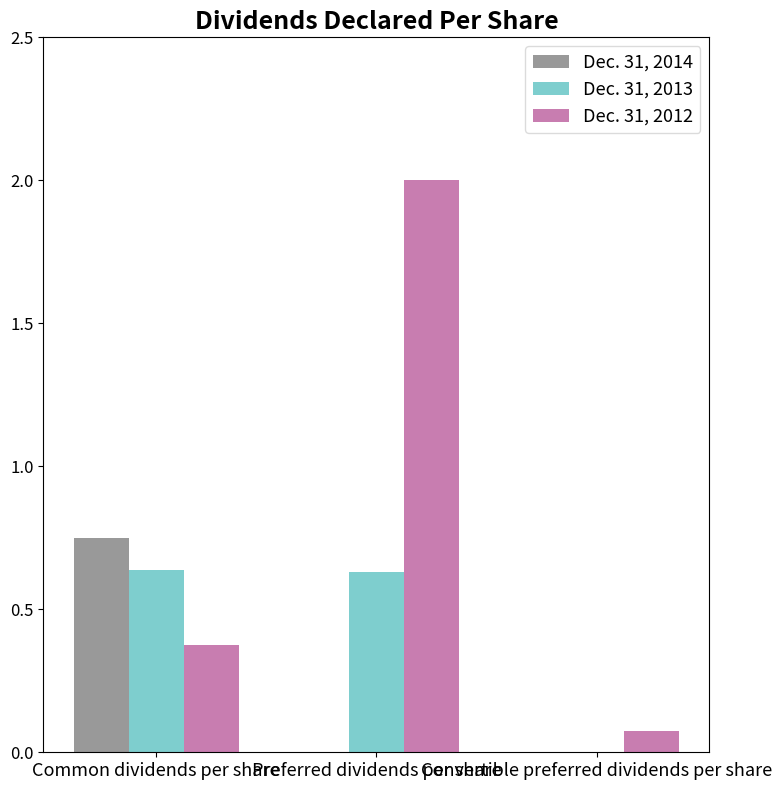

What is the greatest value displayed?

2.0